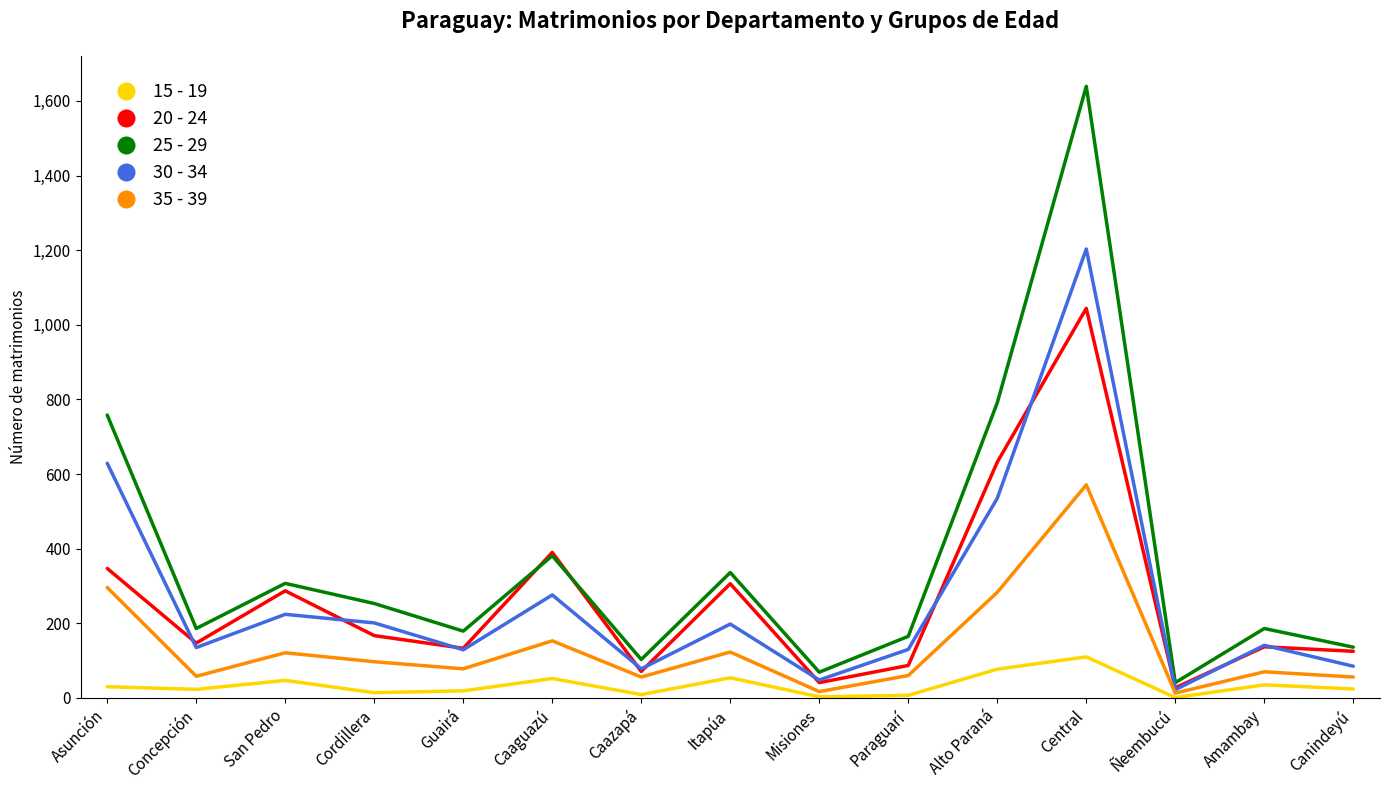

What is the total value across all series at Canindeyú?

426